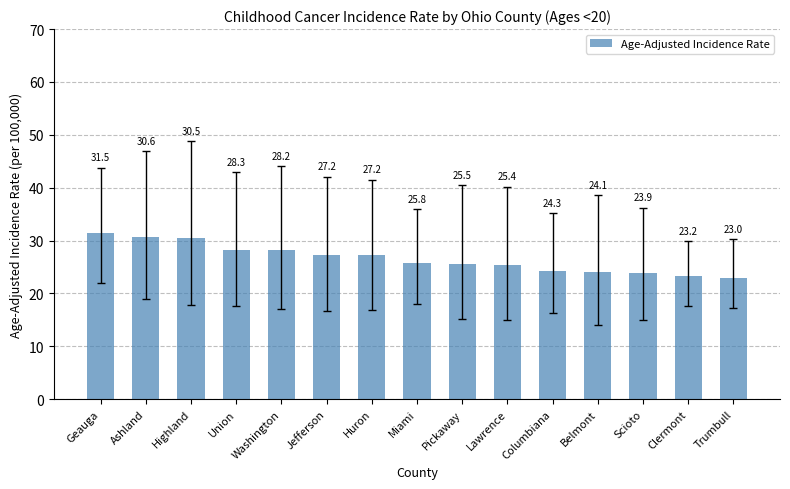

The value at Clermont is 23.2. True or false?

True